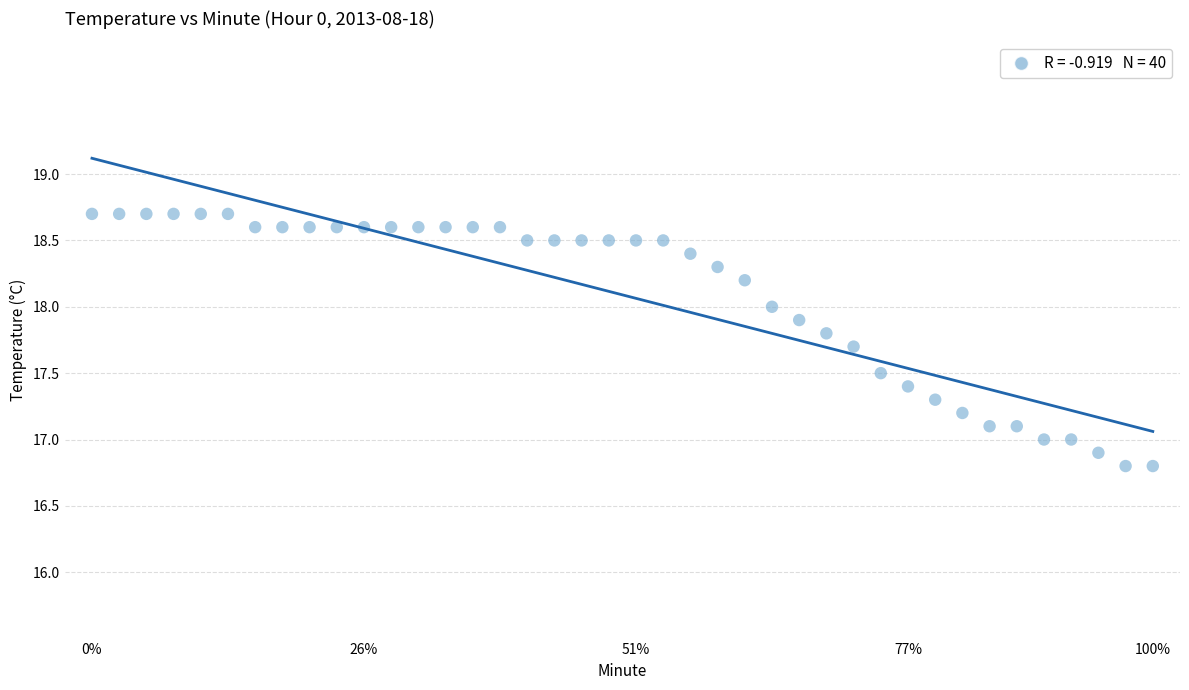

What is the range of Y values (max minus min)?

1.9